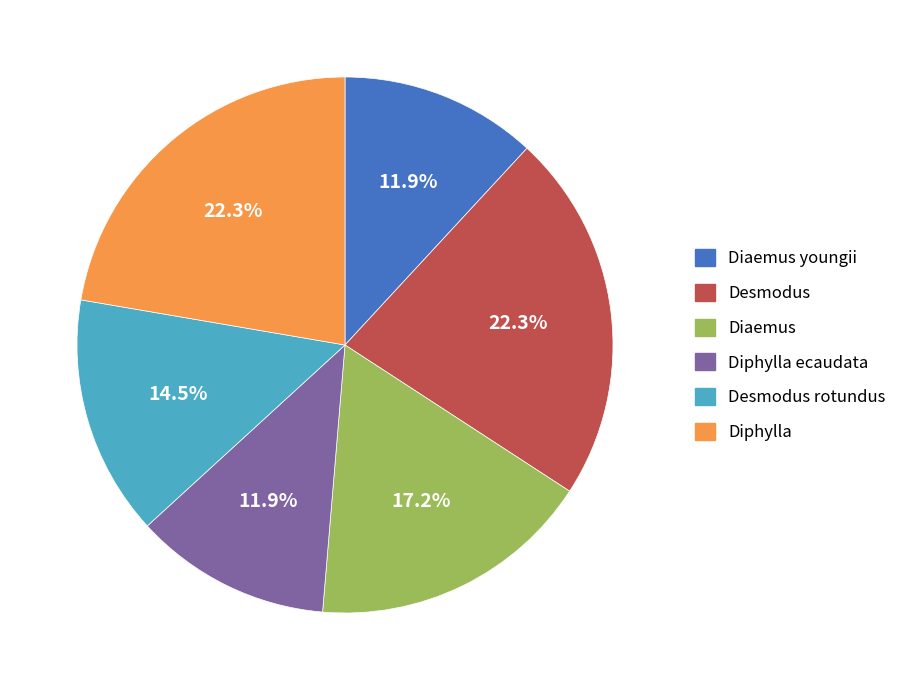

To the nearest percent, what is the difference between the largest and smallest slice percentages?

10%